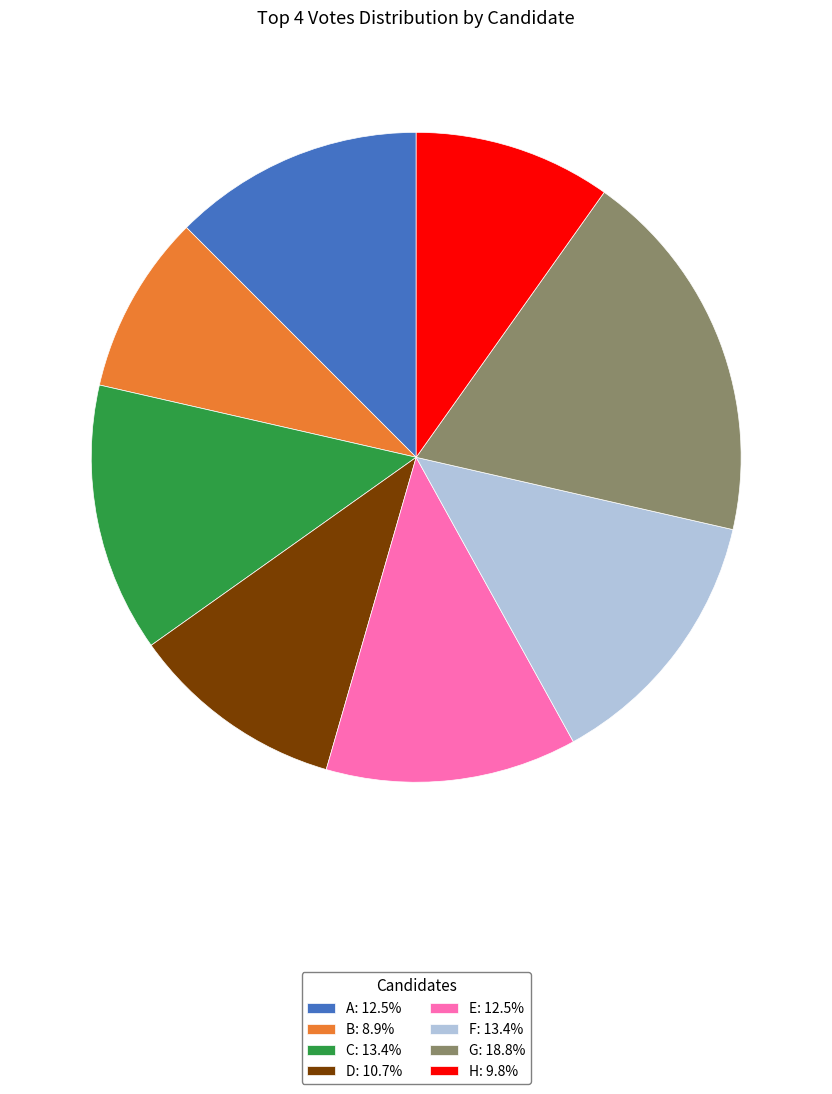

Does any single category account for the majority?

No